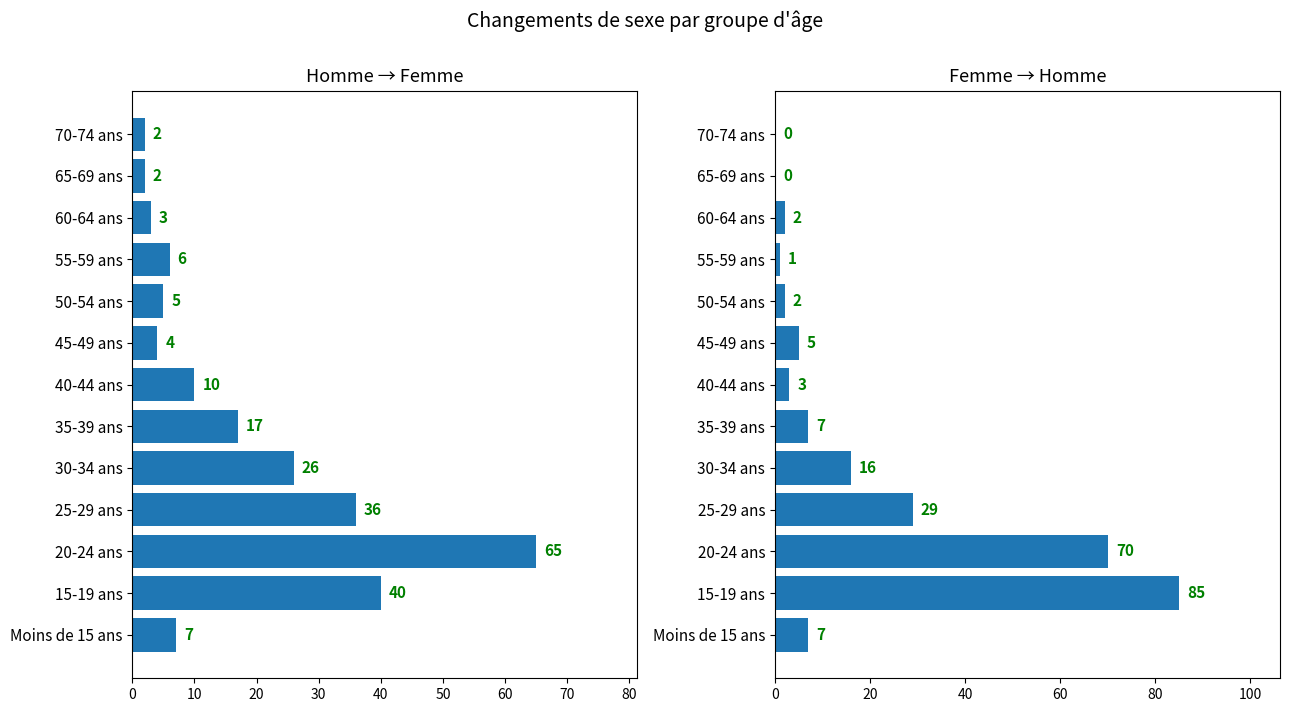

Rank the series by their maximum value, from lowest to highest.

De sexe inscrit homme, De sexe inscrit femme